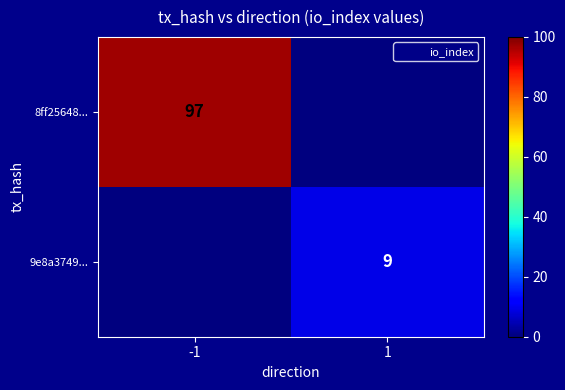

At which category is the sum across all series the highest?

-1